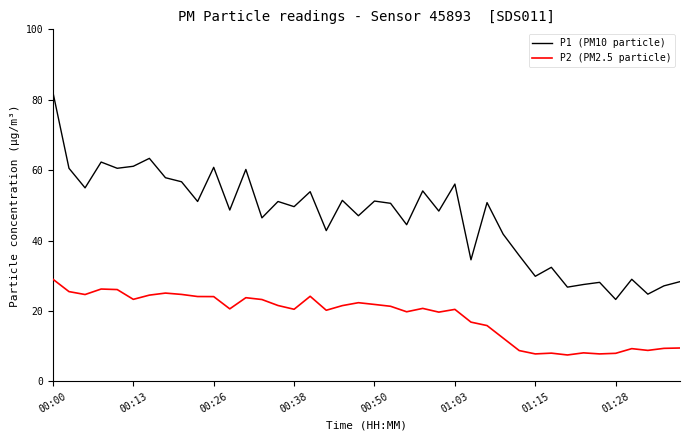

What are all the series names shown in the legend?

P1 (PM10 particle), P2 (PM2.5 particle)